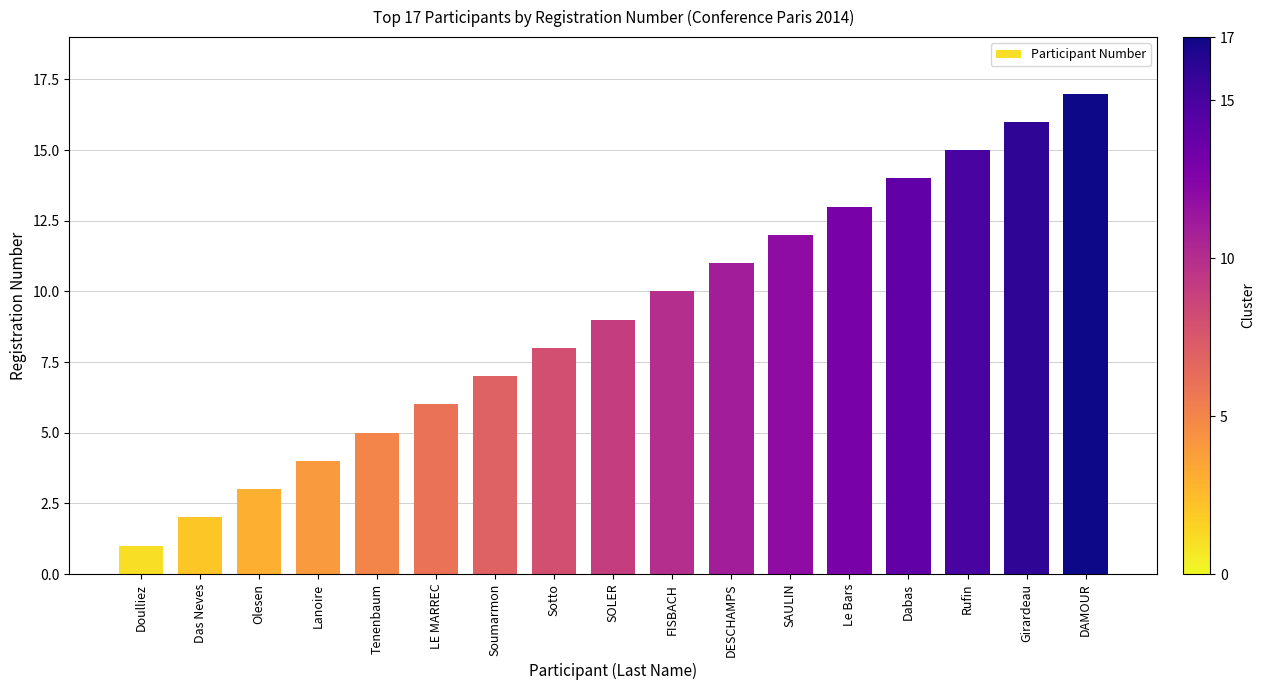

What position from the right is Das Neves?

16